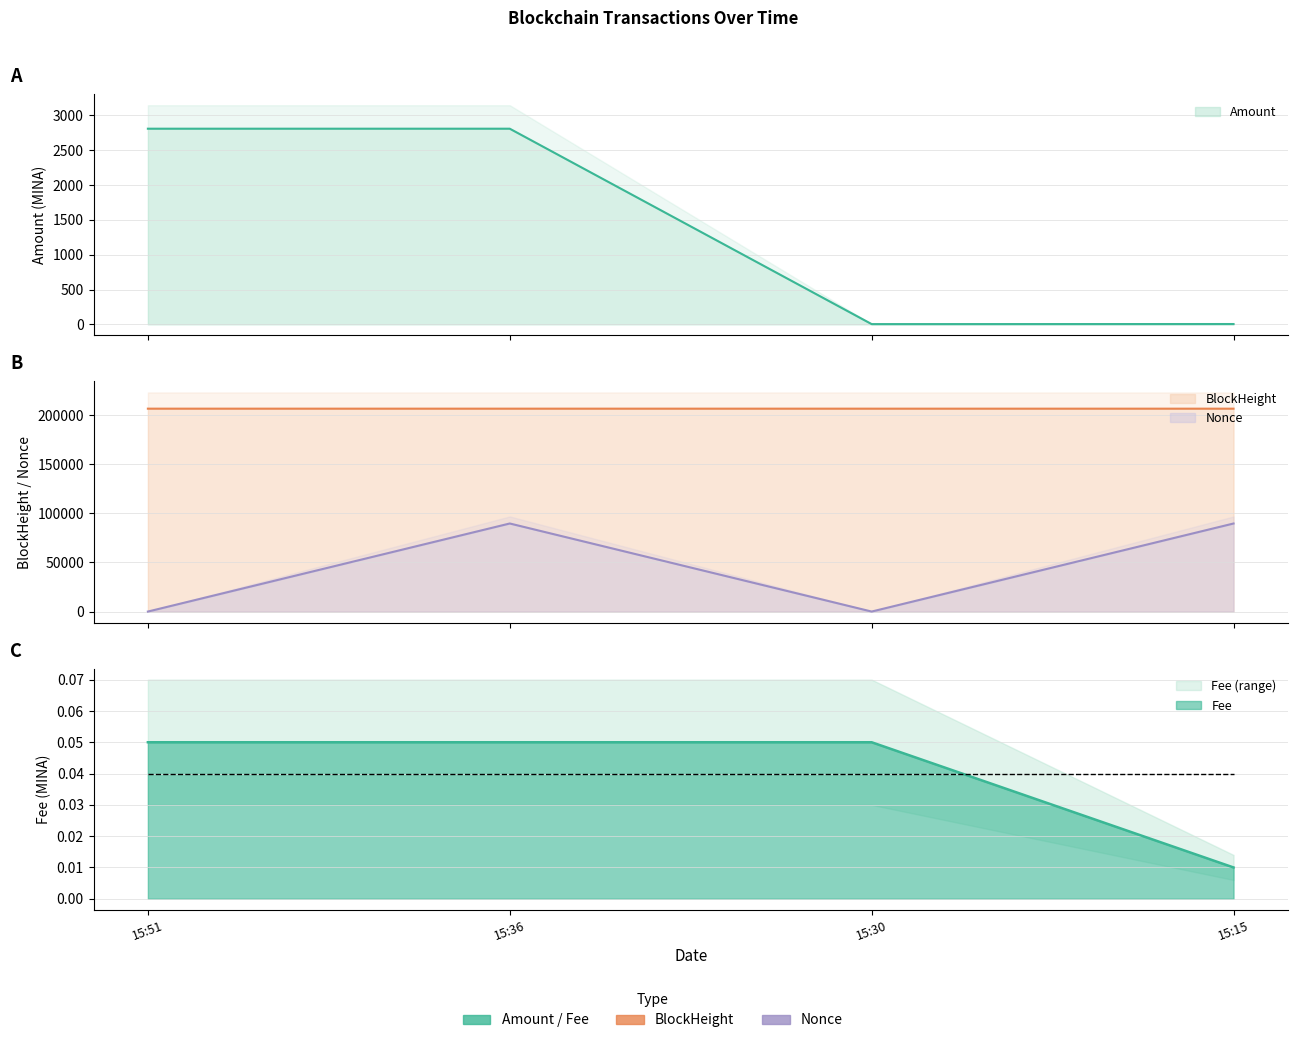

Reading right to left, transcribe all the data shown in this chart.

Amount: 4.5	3.5	2809.3	2809.2
Fee: 0.0	0.1	0.1	0.1
BlockHeight: 206524.0	206528.0	206530.0	206535.0
Nonce: 89641.0	0.0	89653.0	1.0